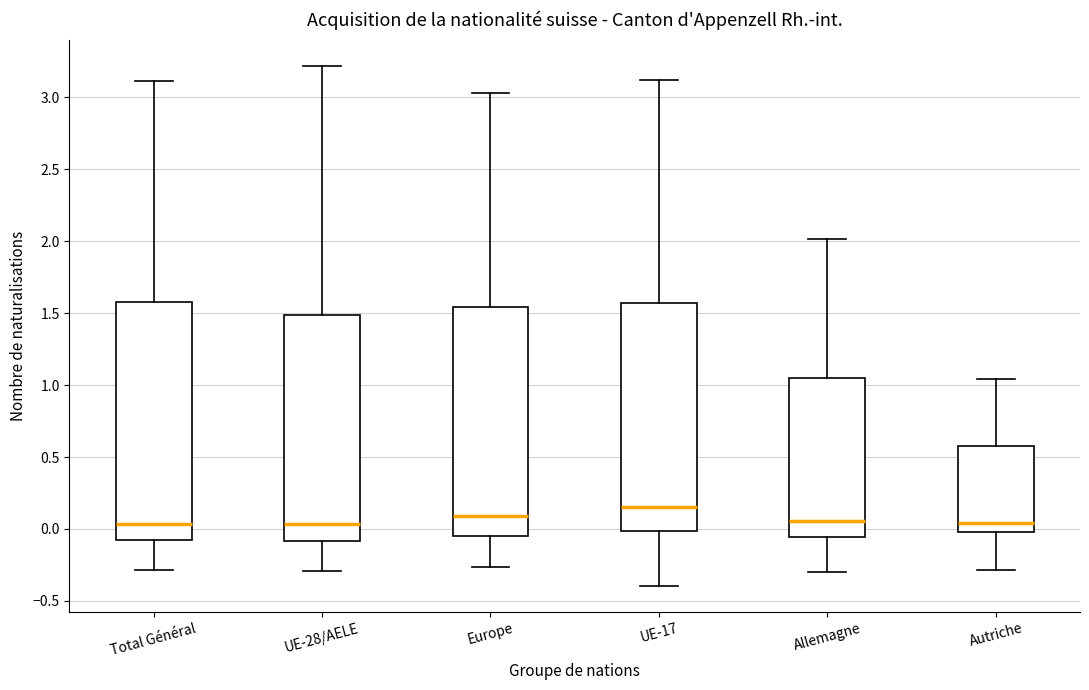

Reading left to right, read every box against the y-axis: the position of its median line, the range the box covers, and the ends of its whiskers. The values are not printed on the chart, so give them approximately, as read against the axis.

Total Général: median 0.05, box -0.10 to 1.60, whiskers -0.30 to 3.10
UE-28/AELE: median 0.05, box -0.10 to 1.50, whiskers -0.30 to 3.20
Europe: median 0.10, box -0.05 to 1.55, whiskers -0.25 to 3.05
UE-17: median 0.15, box 0.00 to 1.55, whiskers -0.40 to 3.10
Allemagne: median 0.05, box -0.05 to 1.05, whiskers -0.30 to 2.00
Autriche: median 0.05, box 0.00 to 0.55, whiskers -0.30 to 1.05